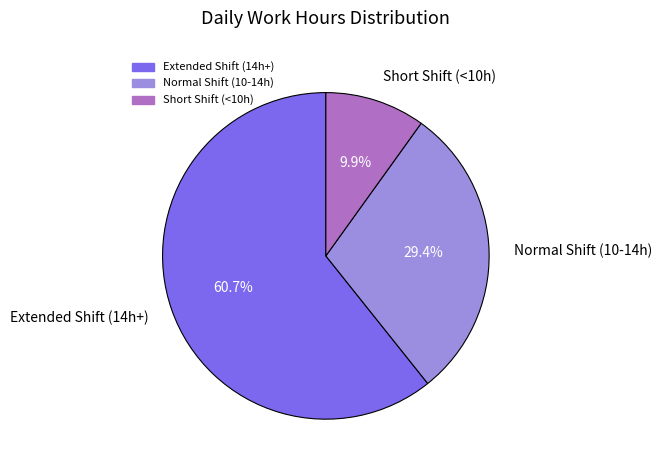

Which has a higher value, Extended Shift (14h+) or Short Shift (<10h)?

Extended Shift (14h+)